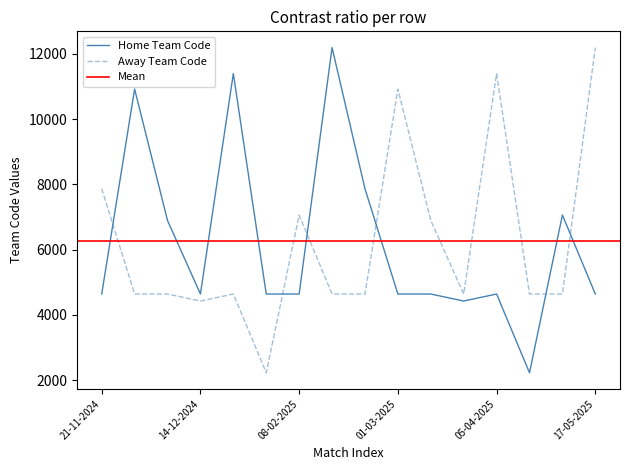

List the labels in order of Away Team Code value, largest first.

17-05-2025, 05-04-2025, 01-03-2025, 21-11-2024, 08-02-2025, 22-03-2025, 23-11-2024, 05-12-2024, 16-01-2025, 13-02-2025, 20-02-2025, 27-03-2025, 10-04-2025, 08-05-2025, 14-12-2024, 25-01-2025